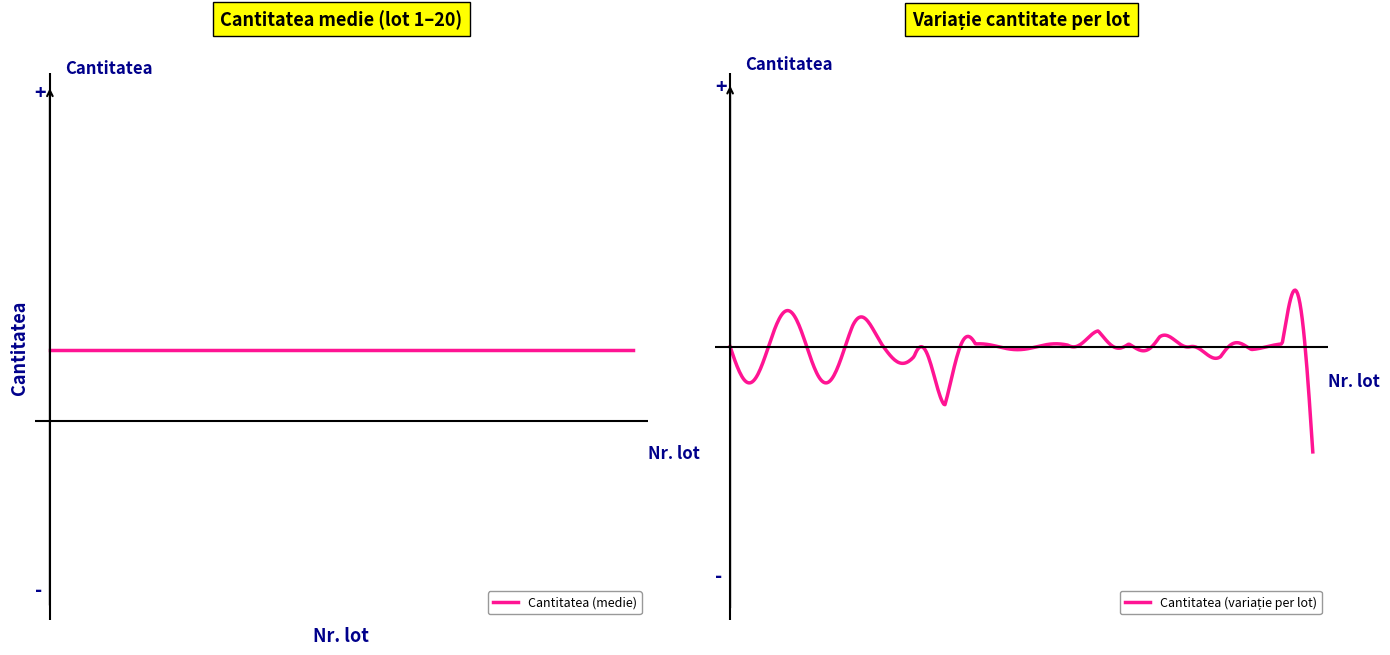

What is the sum of the values at 8 and 12?

9